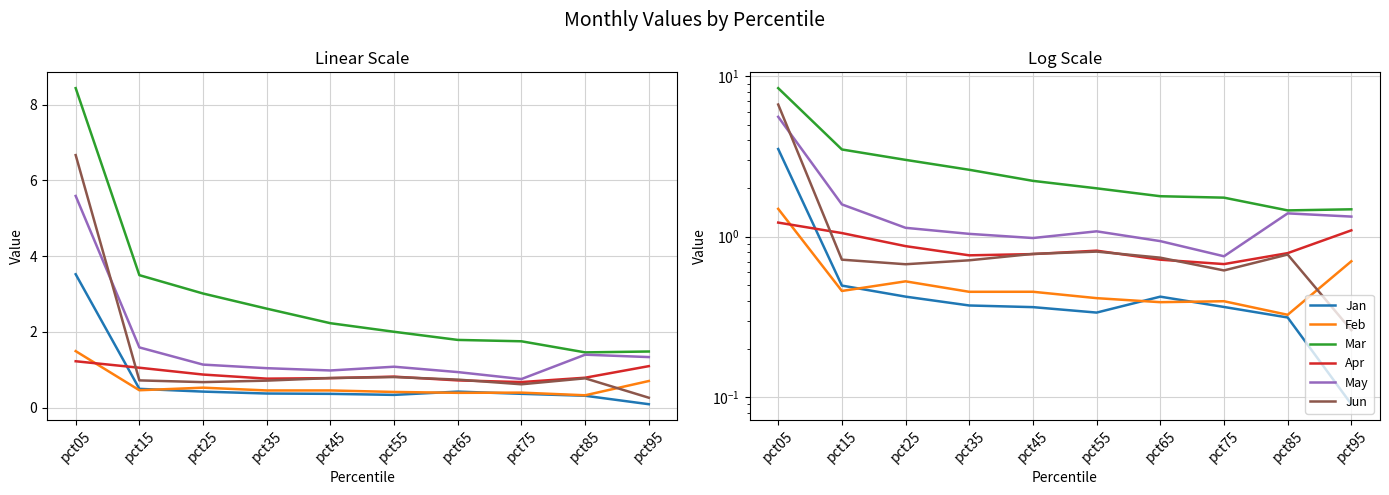

What is the difference between the second highest and minimum values in the Feb series?

0.4